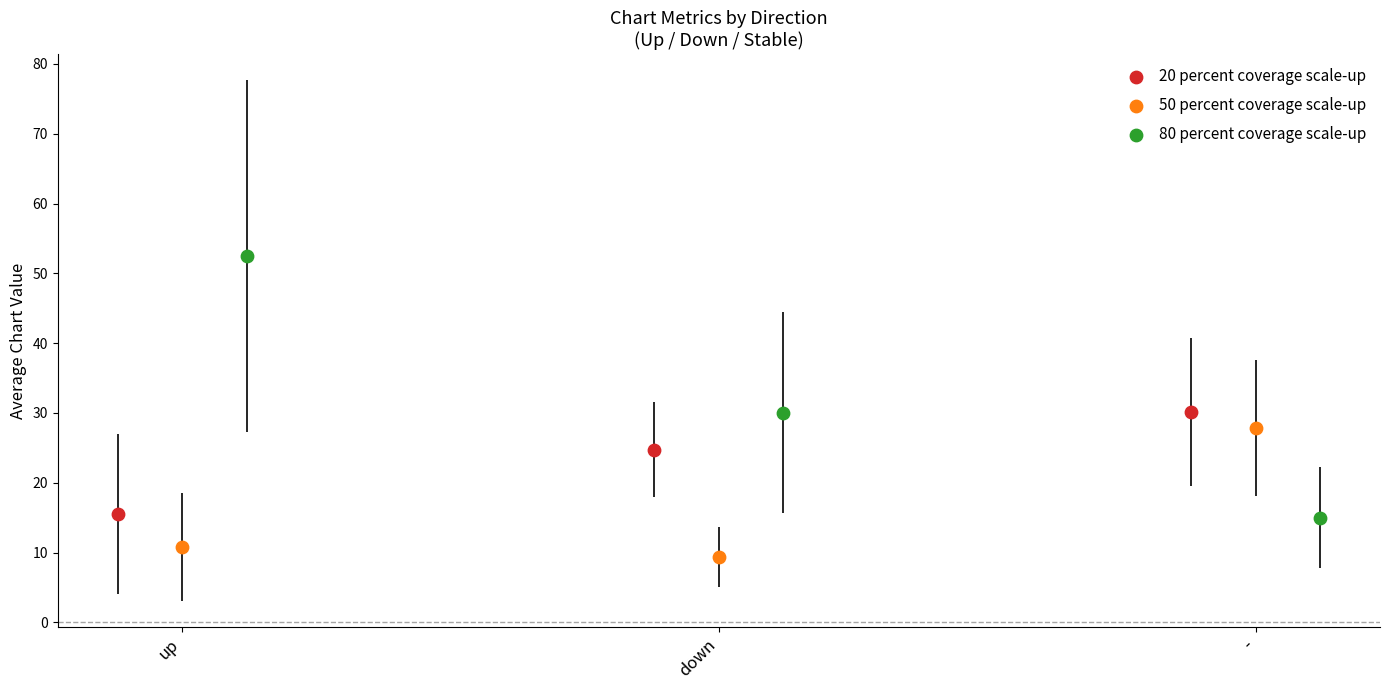

Which series contains the highest Y value?

80 percent coverage scale-up